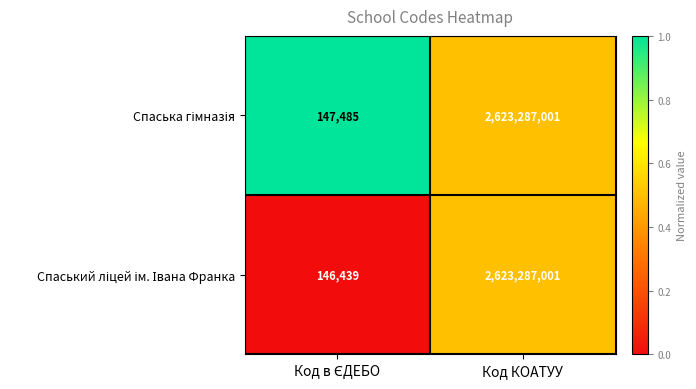

At which category is the sum across all series the highest?

Код КОАТУУ